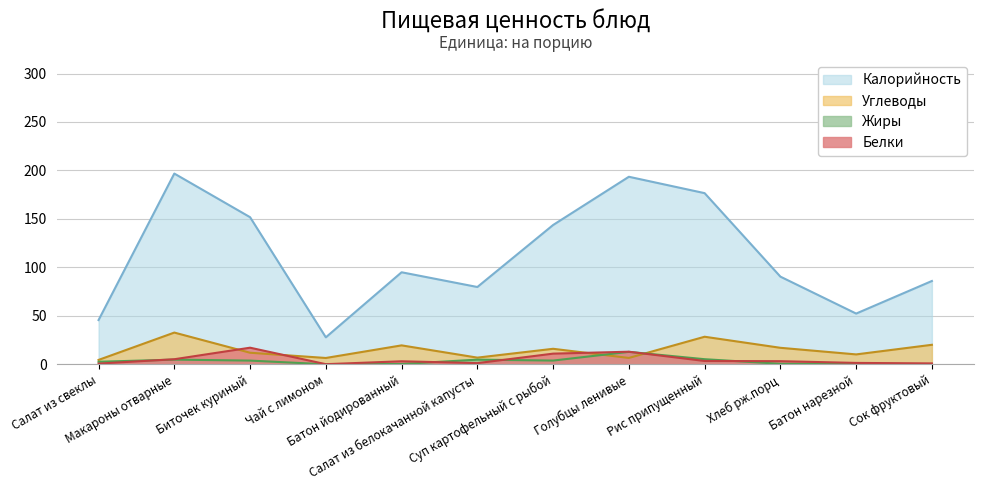

How many intersections are there between Жиры and Углеводы?

2